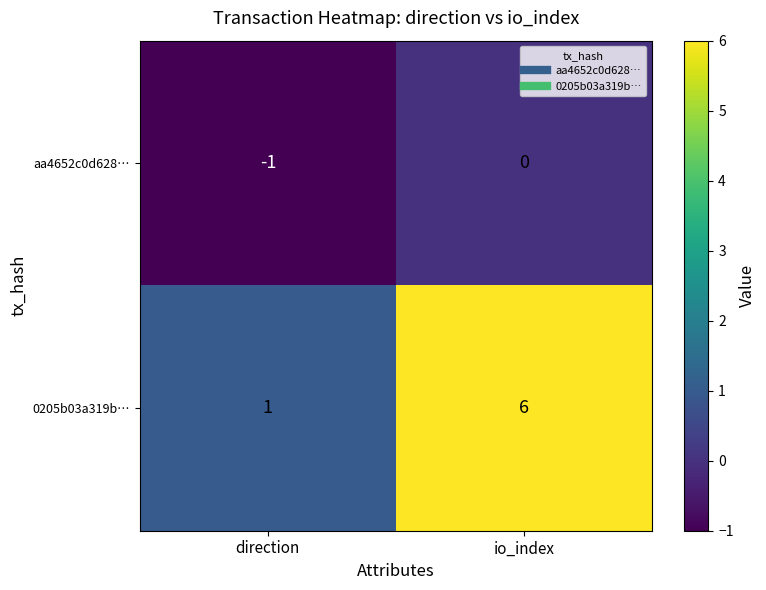

Which series changed the most between direction and io_index?

0205b03a319b…